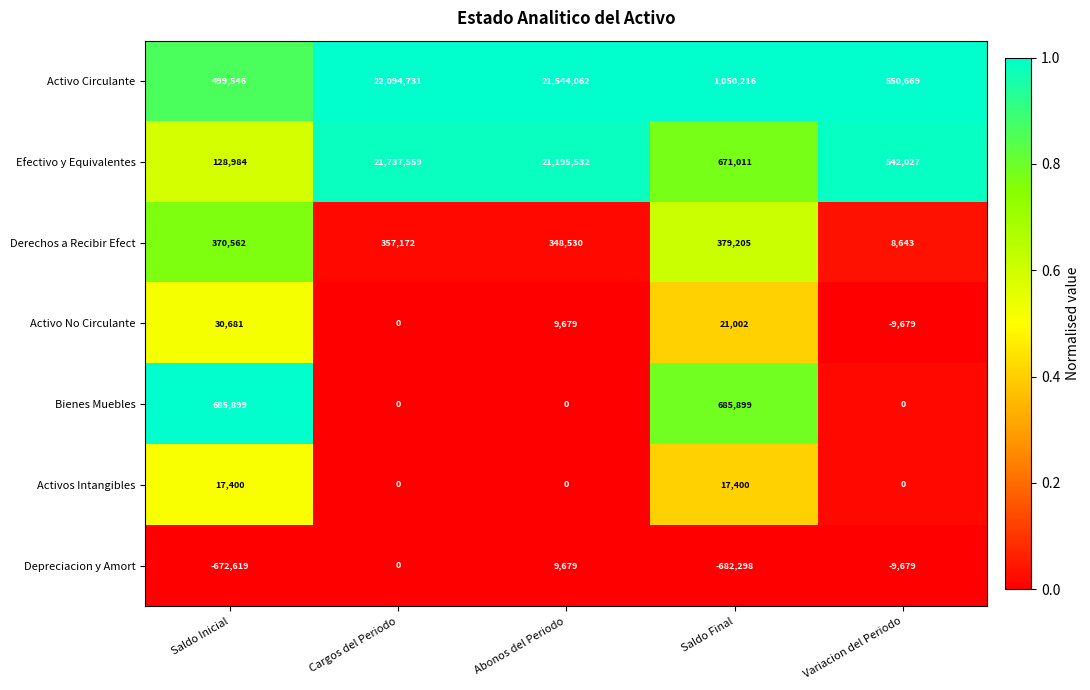

Rank the series at Saldo Inicial from highest to lowest value.

Bienes Muebles, Activo Circulante, Derechos a Recibir Efect, Efectivo y Equivalentes, Activo No Circulante, Activos Intangibles, Depreciacion y Amort